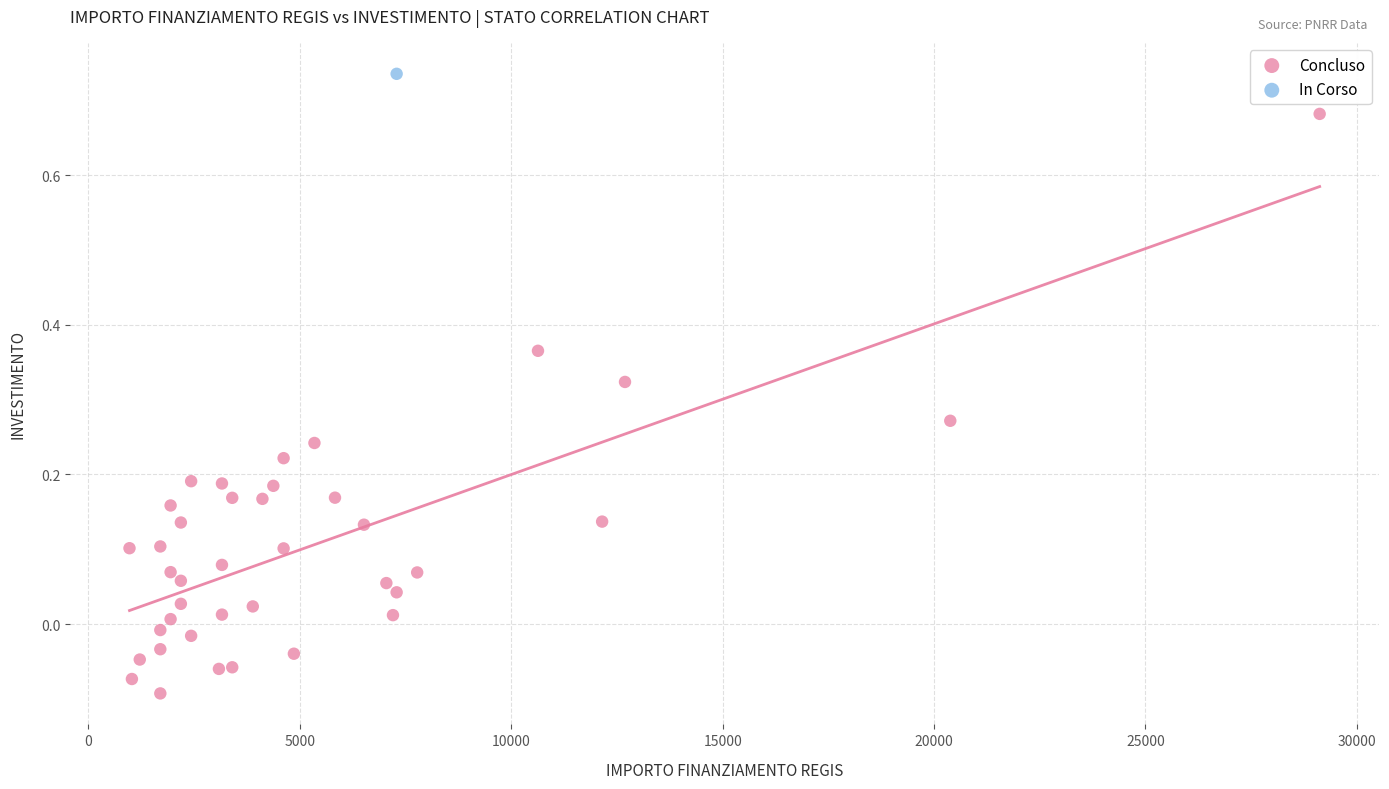

What are all the series names shown in the legend?

Concluso, In Corso